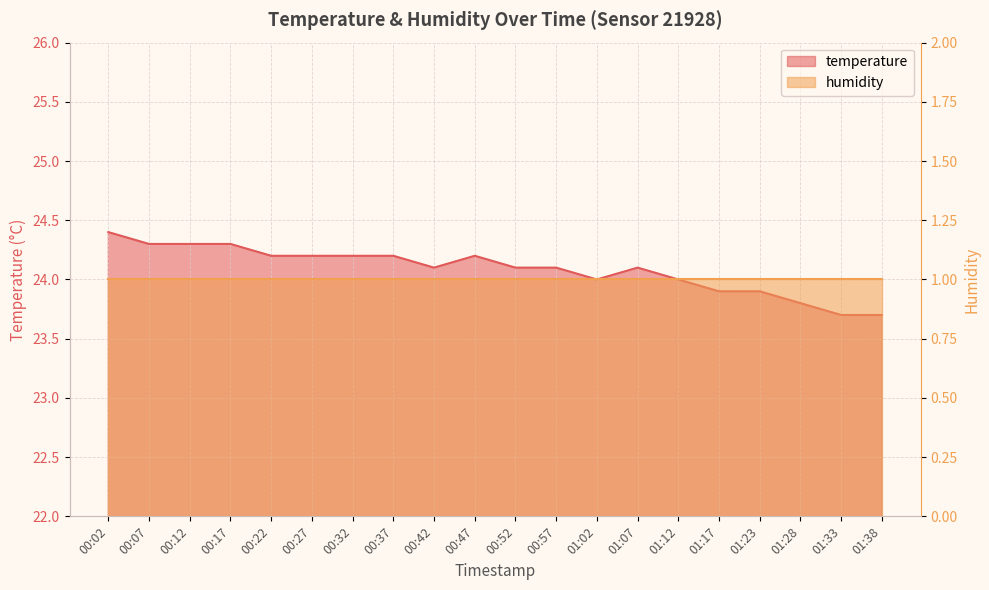

True or false: there are more than 2 points higher than both neighbors.

False